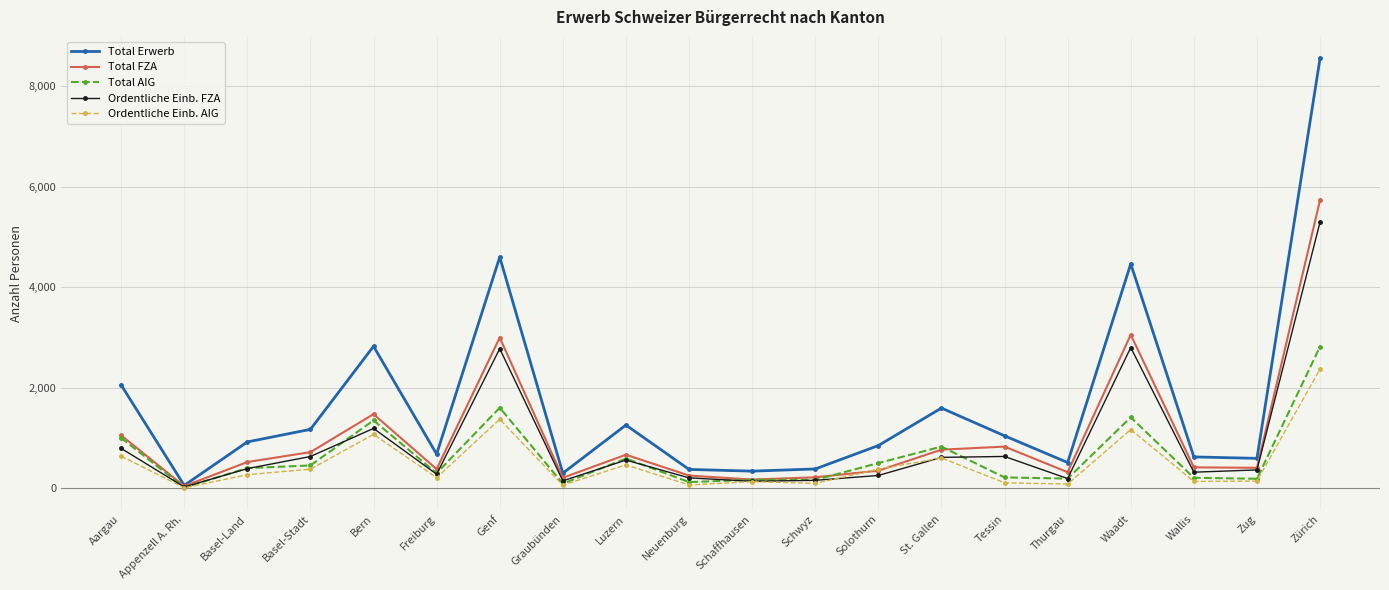

What is the value of the Ordentliche Einb. AIG point at the 19th from the left?

142